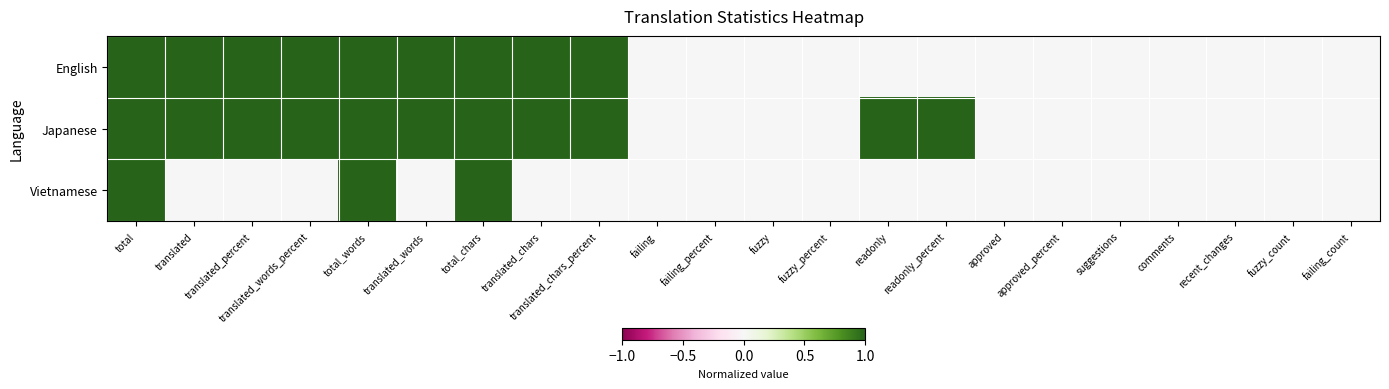

Rank the series by their average value, from highest to lowest.

Japanese, English, Vietnamese